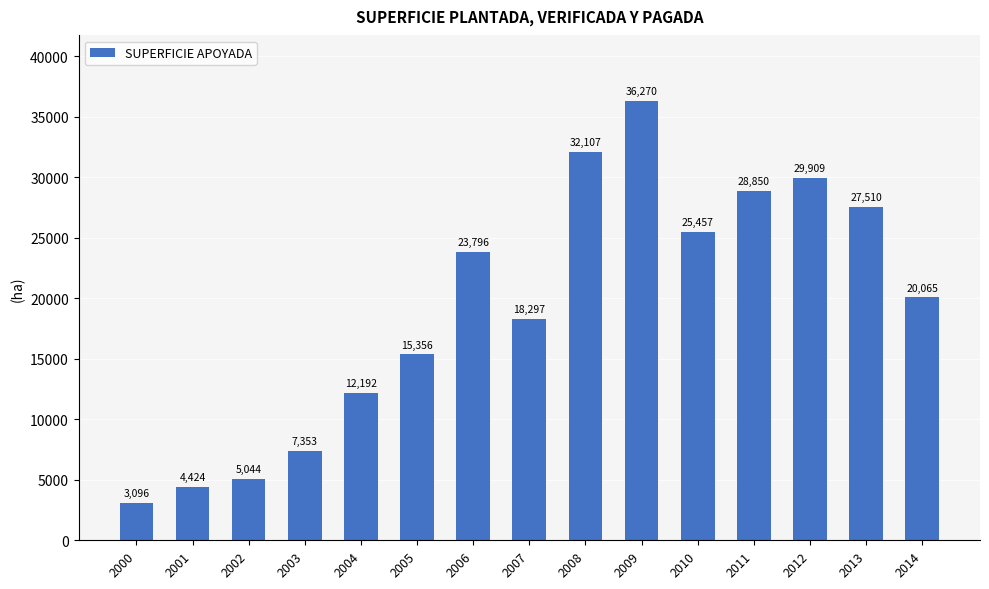

Count the number of values greater than 20065.

8